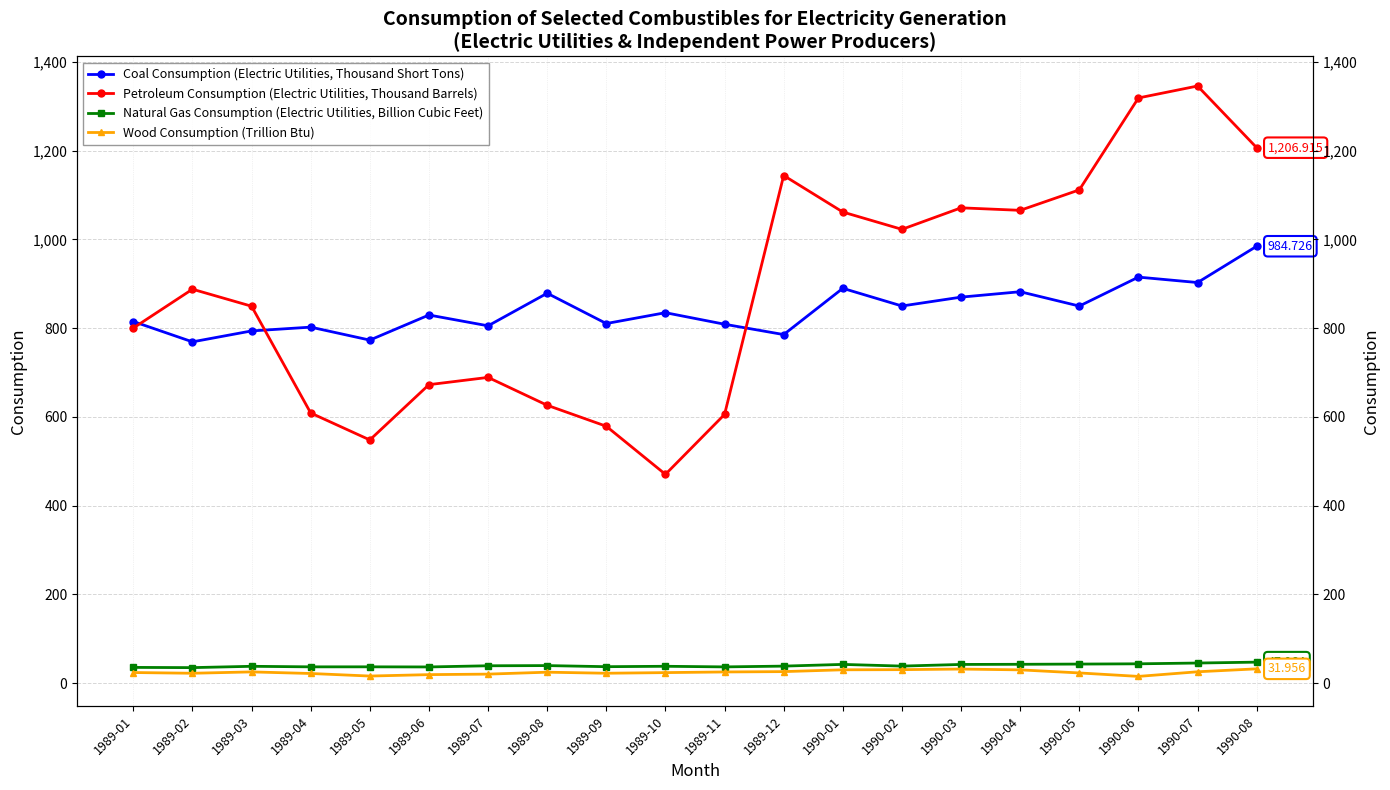

What is the difference between the maximum and minimum values in the Wood Consumption (Trillion Btu) series?

17.0